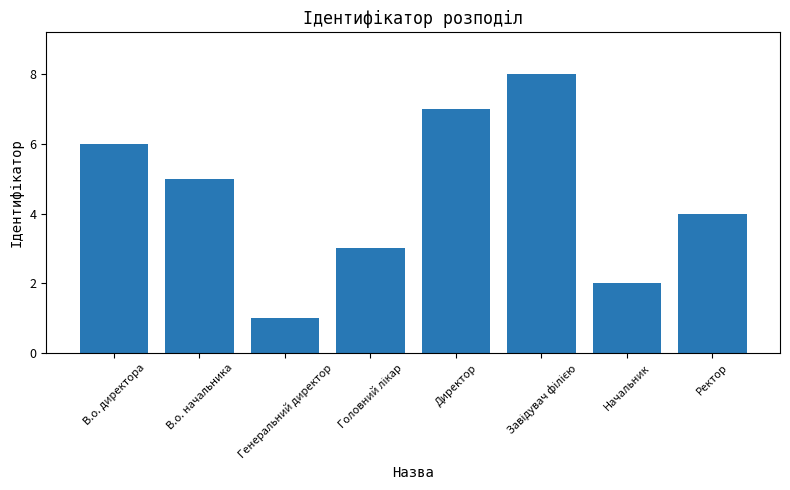

What is the sum of all values?

36